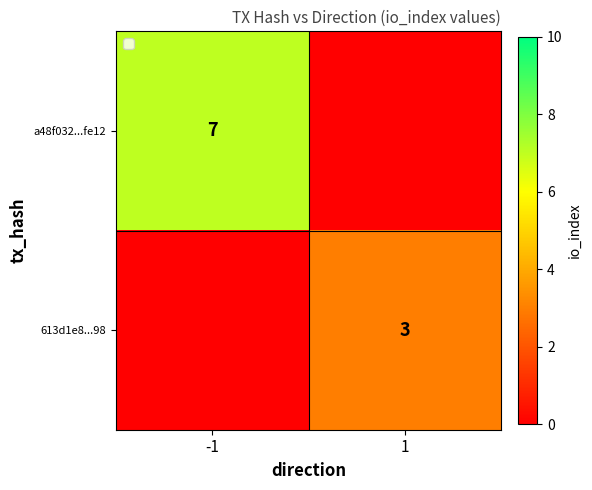

Is it true that a48f032...fe12 equals -4 at 1?

False